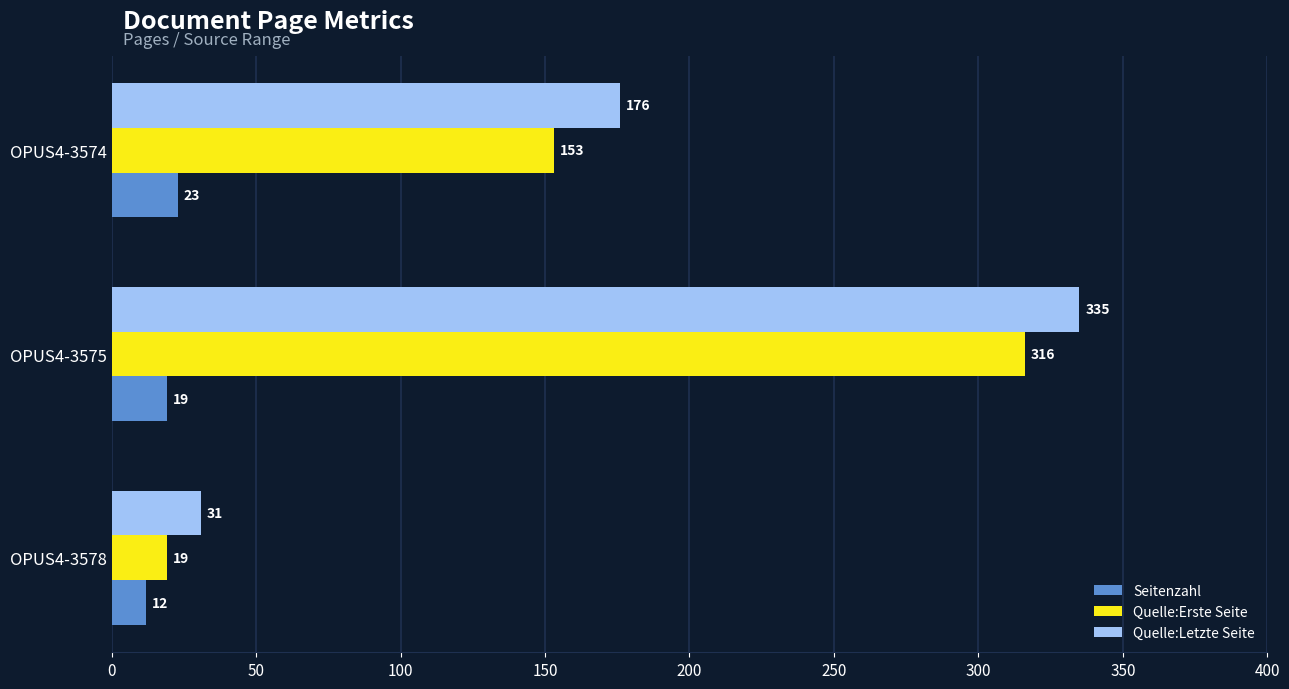

What value does the Quelle:Erste Seite series have at OPUS4-3575?

316